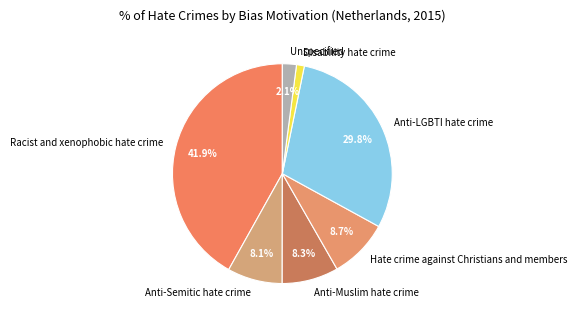

How many slices are in this pie chart?

7